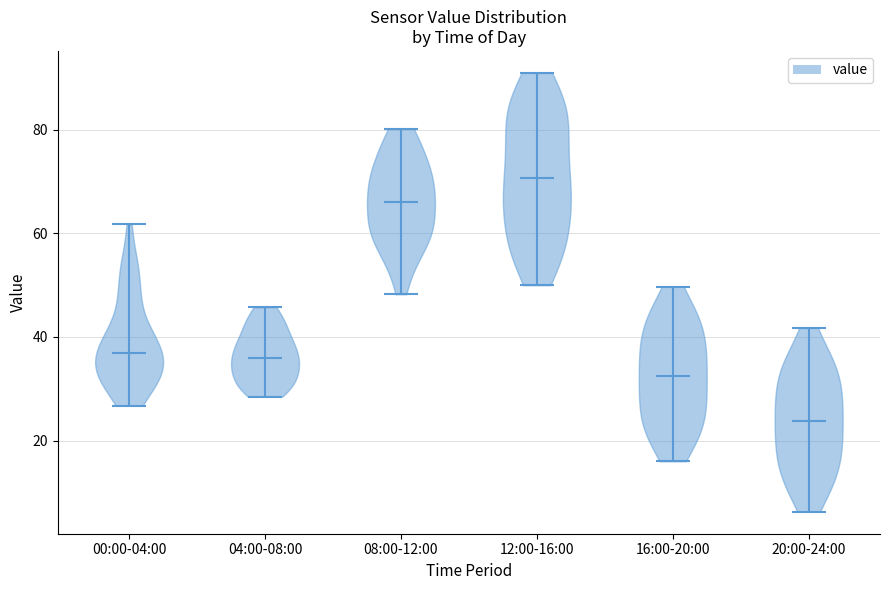

Reading left to right, read every violin against the y-axis: where its median line is, and the lowest and highest points it reaches. The values are not printed on the chart, so give them approximately, as read against the axis.

00:00-04:00: median line 36, lowest point 26, highest point 62
04:00-08:00: median line 36, lowest point 28, highest point 46
08:00-12:00: median line 66, lowest point 48, highest point 80
12:00-16:00: median line 70, lowest point 50, highest point 92
16:00-20:00: median line 32, lowest point 16, highest point 50
20:00-24:00: median line 24, lowest point 6, highest point 42